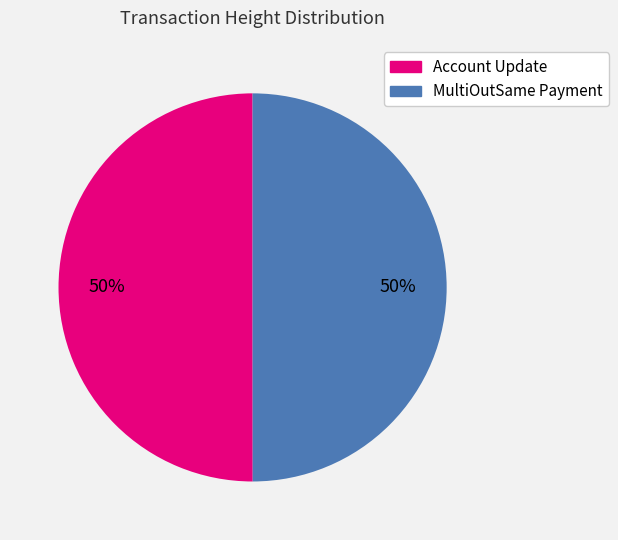

To the nearest percent, what percentage of the pie is Account Update?

50%